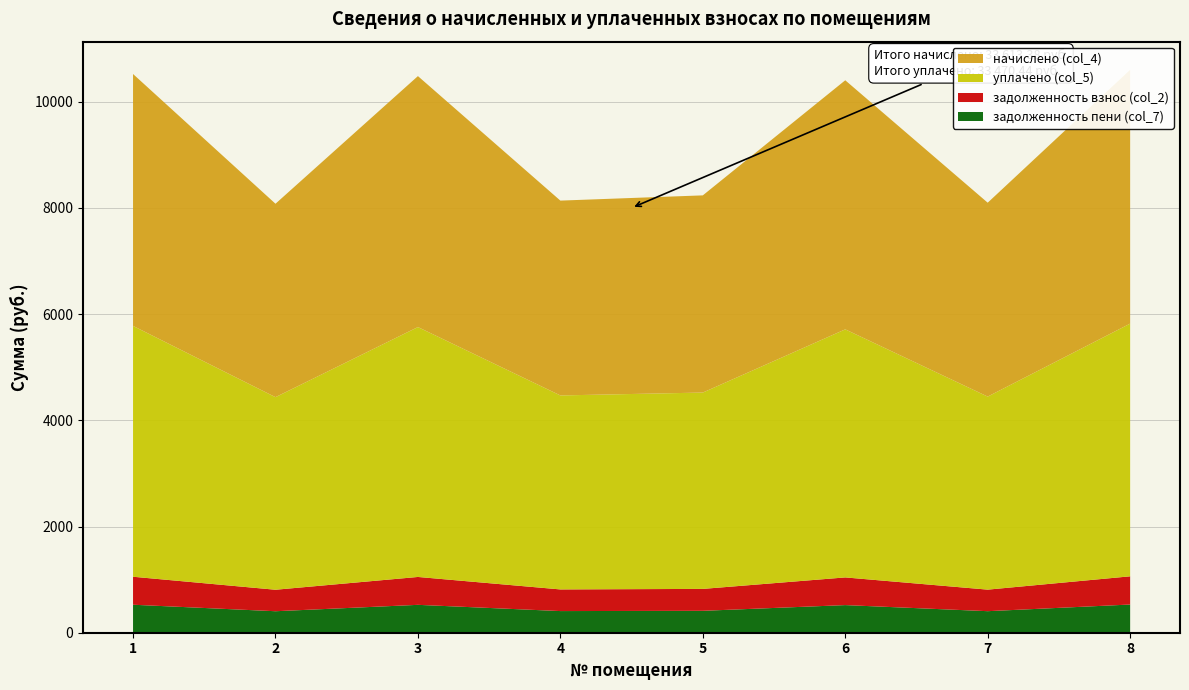

Reading right to left, list all the values displayed in this chart.

начислено (col_4): 8=4779.1	7=3650.9	6=4690.3	5=3713.1	4=3668.7	3=4725.7	2=3642.0	1=4743.5
уплачено (col_5): 8=4758.6	7=3635.3	6=4671.1	5=3697.2	4=3653.0	3=4705.5	2=3626.4	1=4723.2
задолженность взнос (col_2): 8=531.0	7=405.7	6=521.1	5=412.6	4=407.6	3=525.1	2=404.7	1=527.1
задолженность пени (col_7): 8=531.0	7=405.7	6=520.3	5=412.6	4=407.6	3=525.1	2=404.7	1=527.1